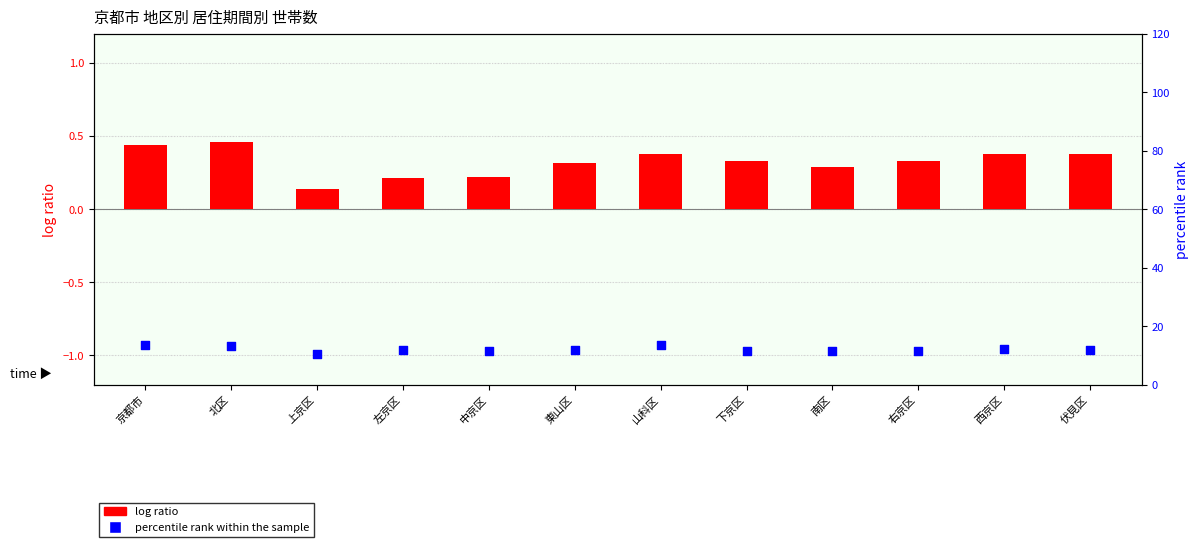

What are all the series names shown in the legend?

log ratio, percentile rank within the sample